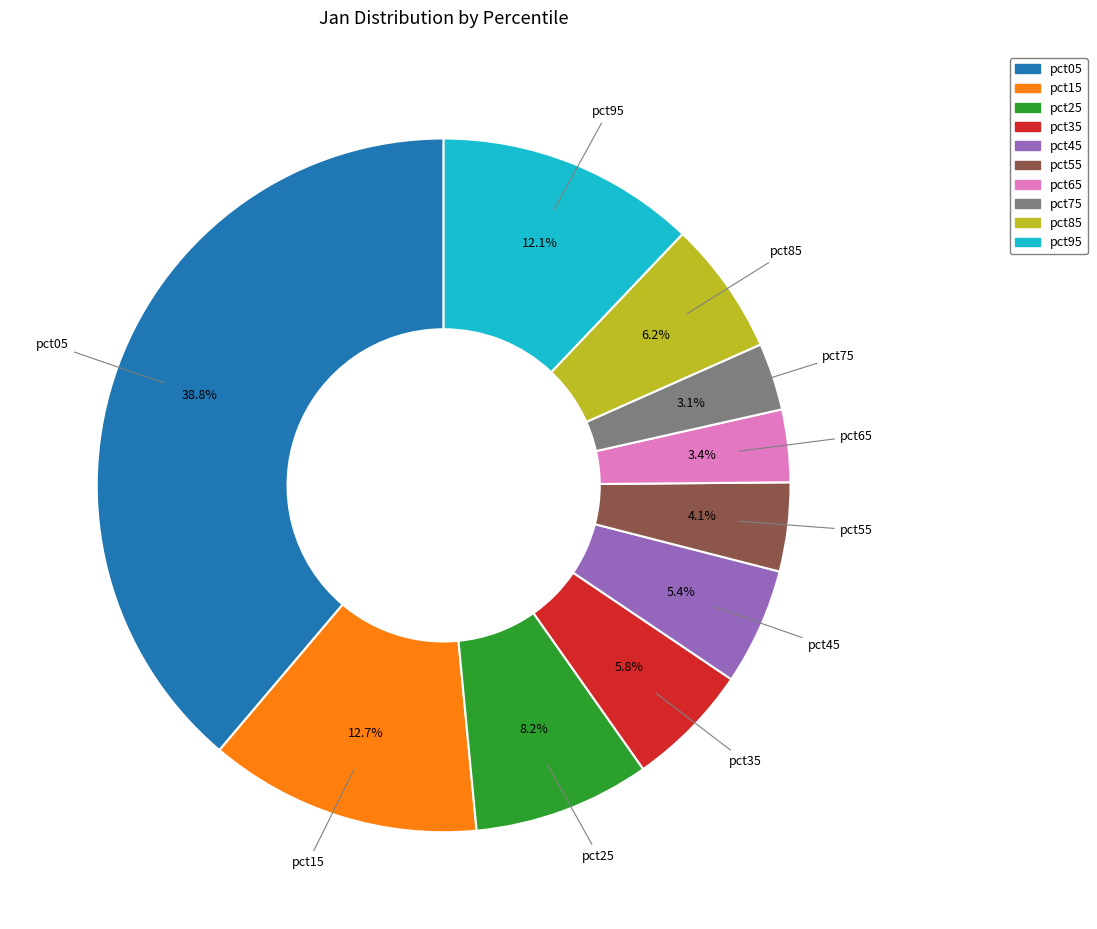

What is the largest slice in the pie chart?

pct05